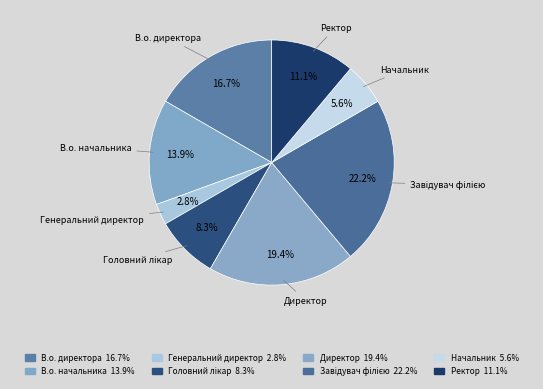

How many slices are in this pie chart?

8